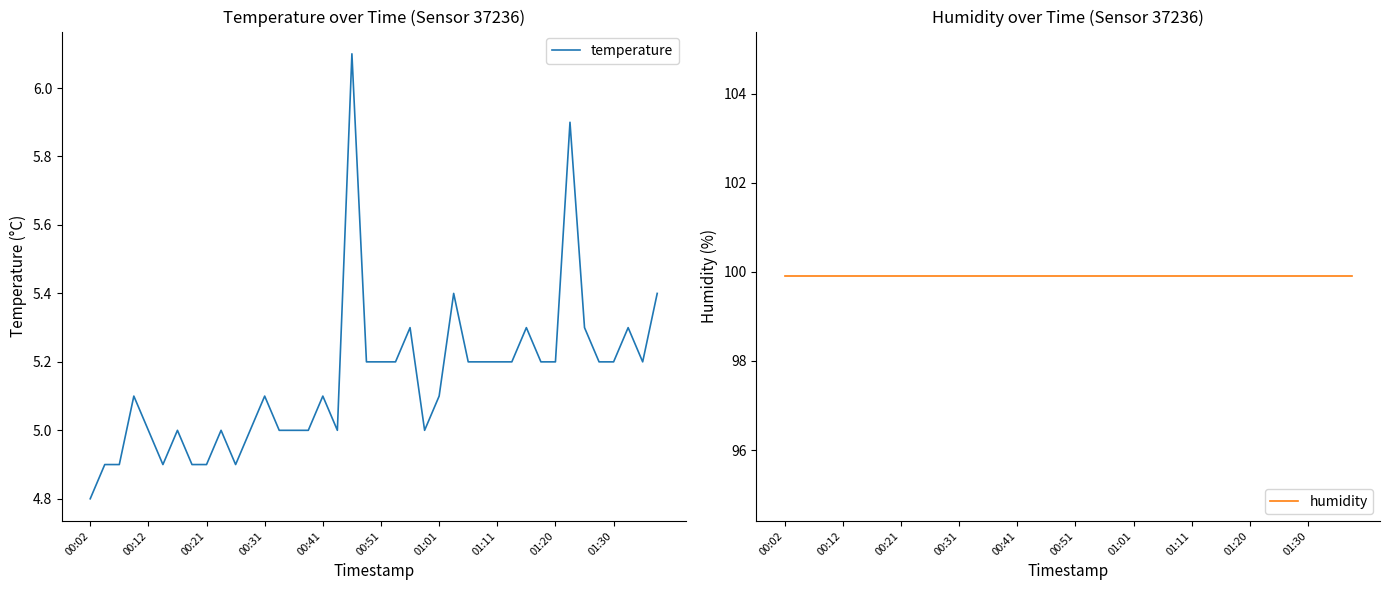

What is the value of the humidity point at the 13th from the left?

99.9